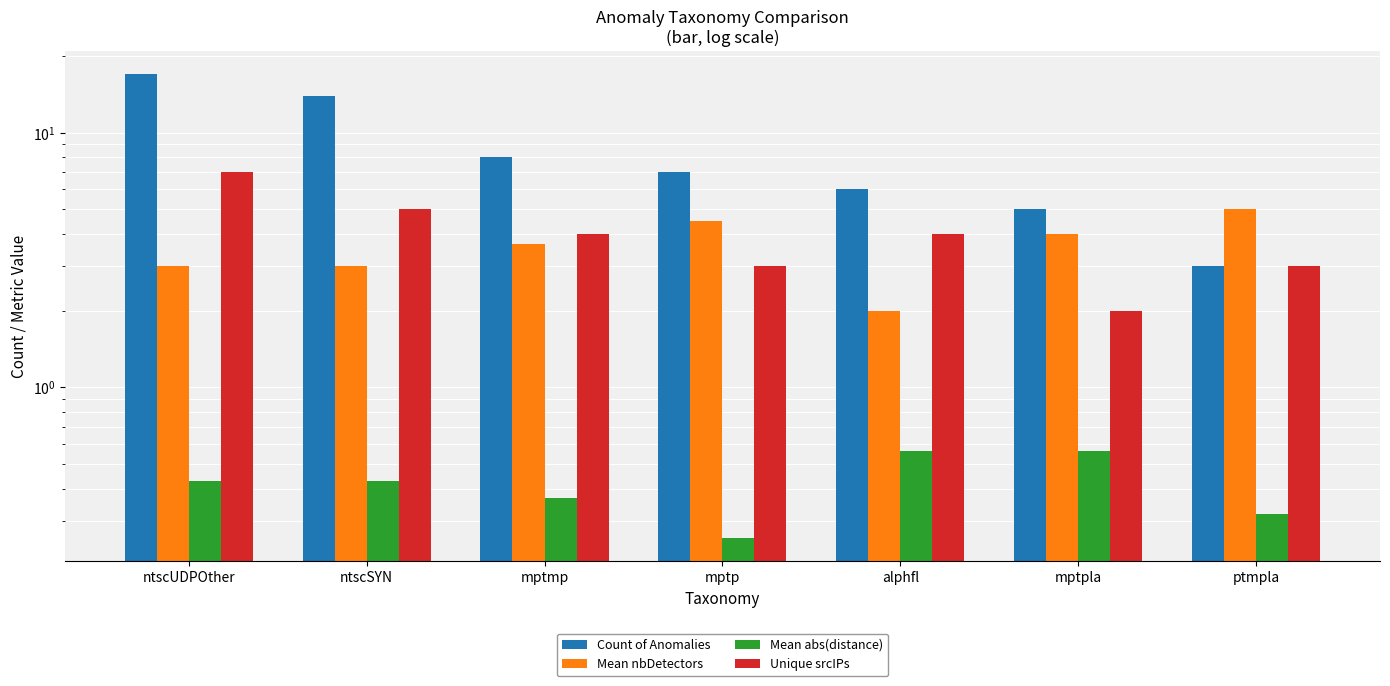

How many groups of bars are there?

7